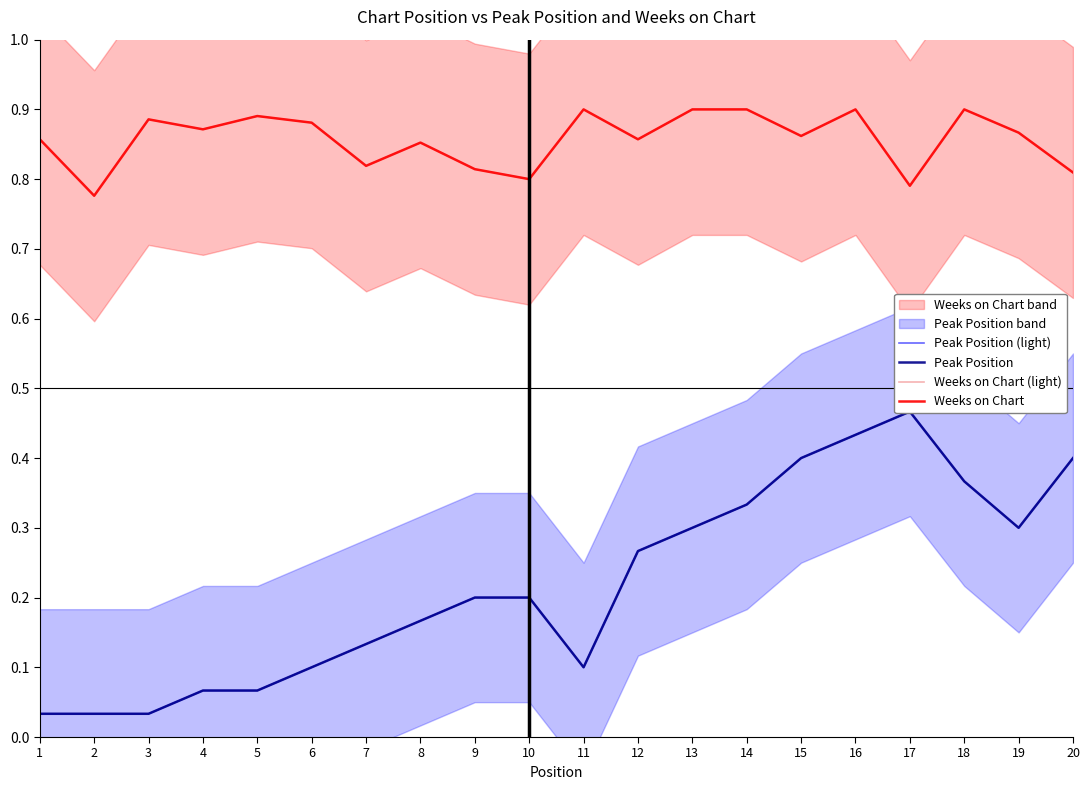

How many lines are shown in the chart?

4